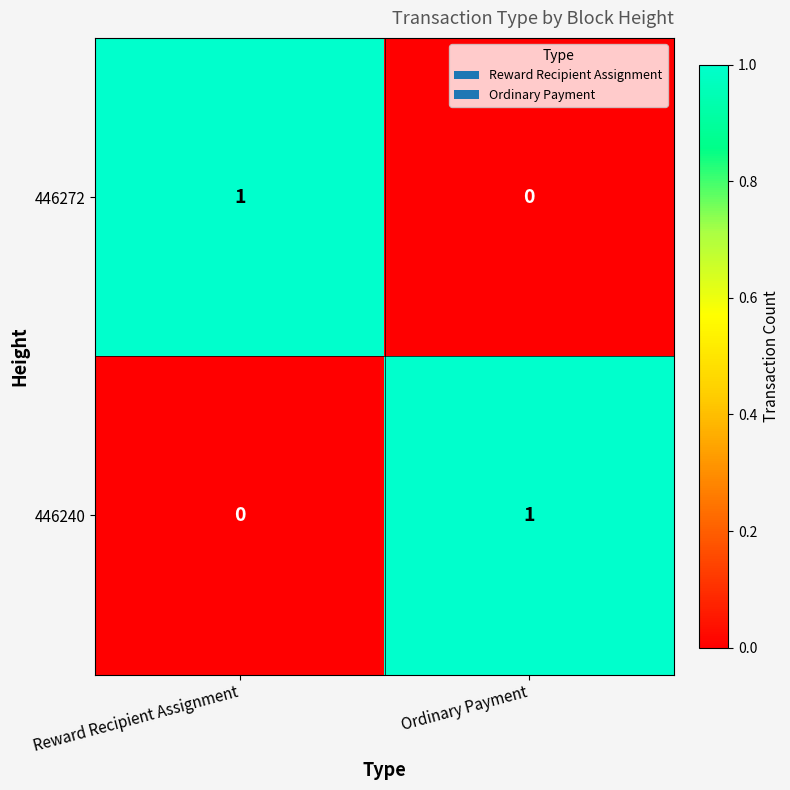

How many positive values does the 446240 series have?

1